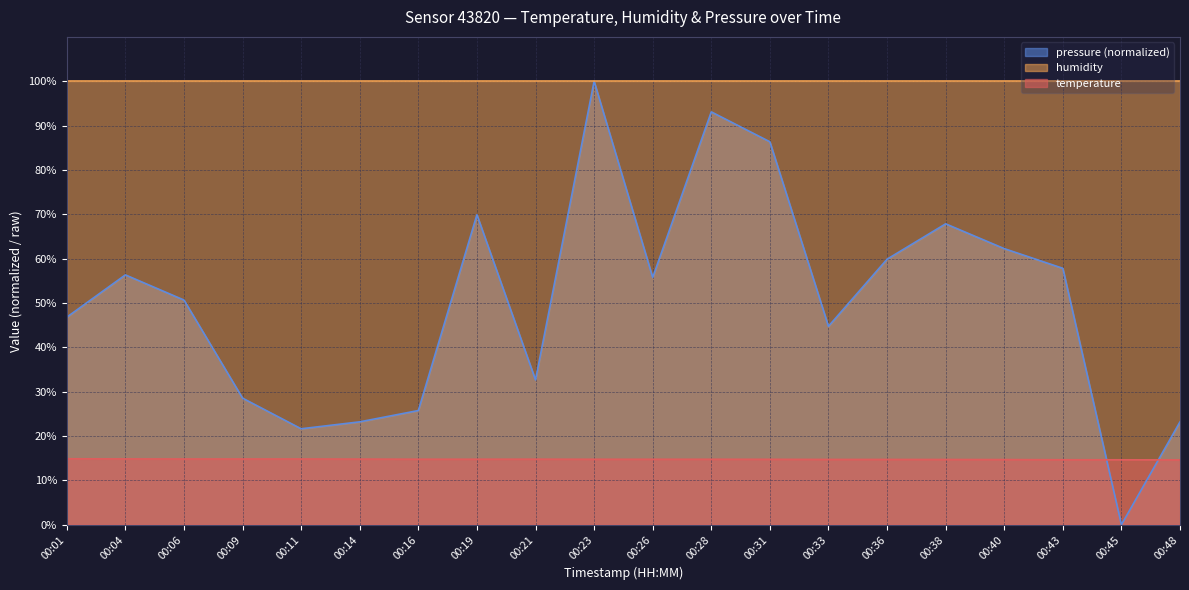

Where is the first local maximum for pressure_scaled?

00:04